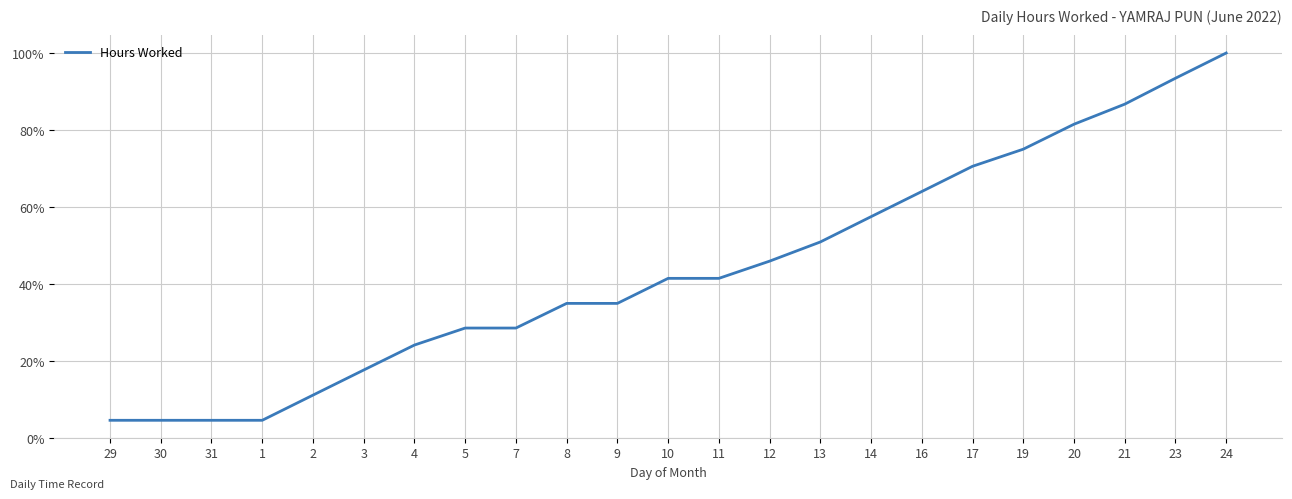

Between 19 and 20, which is larger?

20